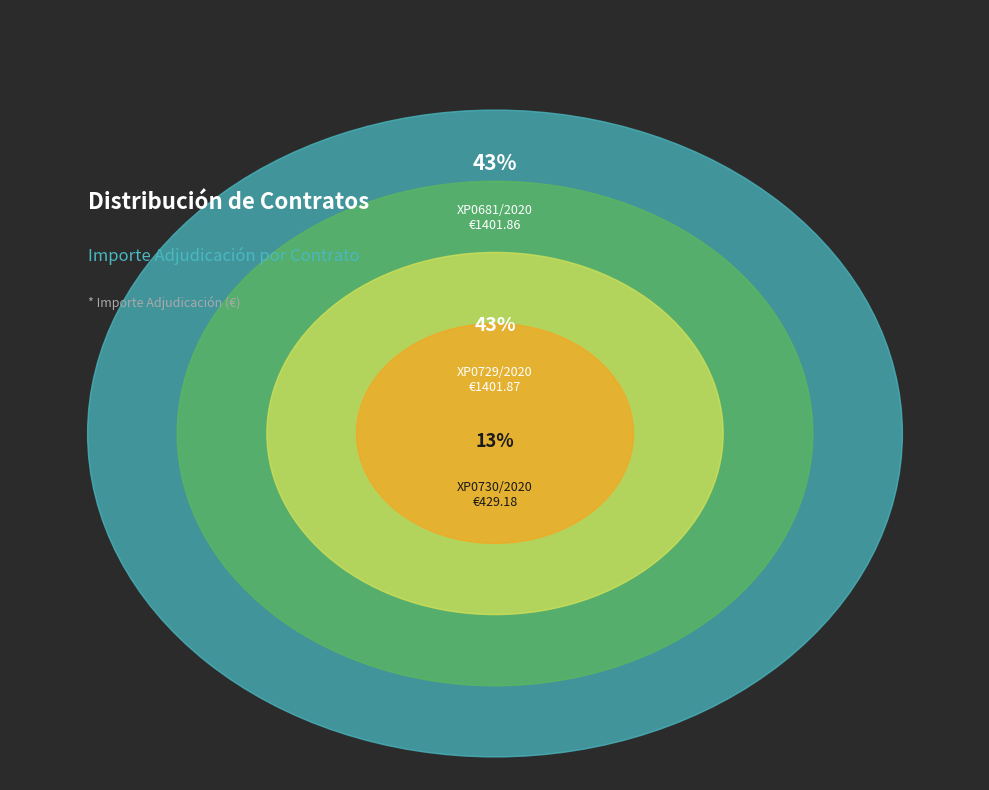

Is it true that XP0730/2020 is 20% of the pie?

False